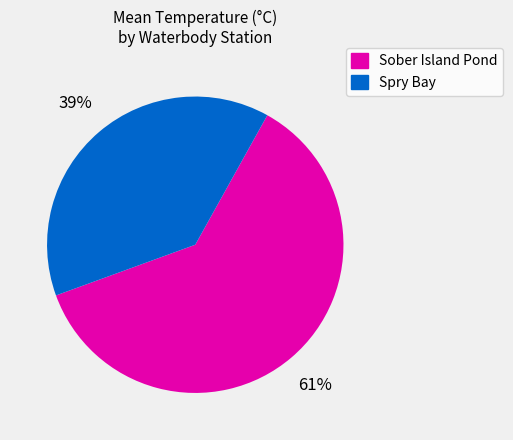

The Sober Island Pond slice represents 61% of the pie. True or false?

True